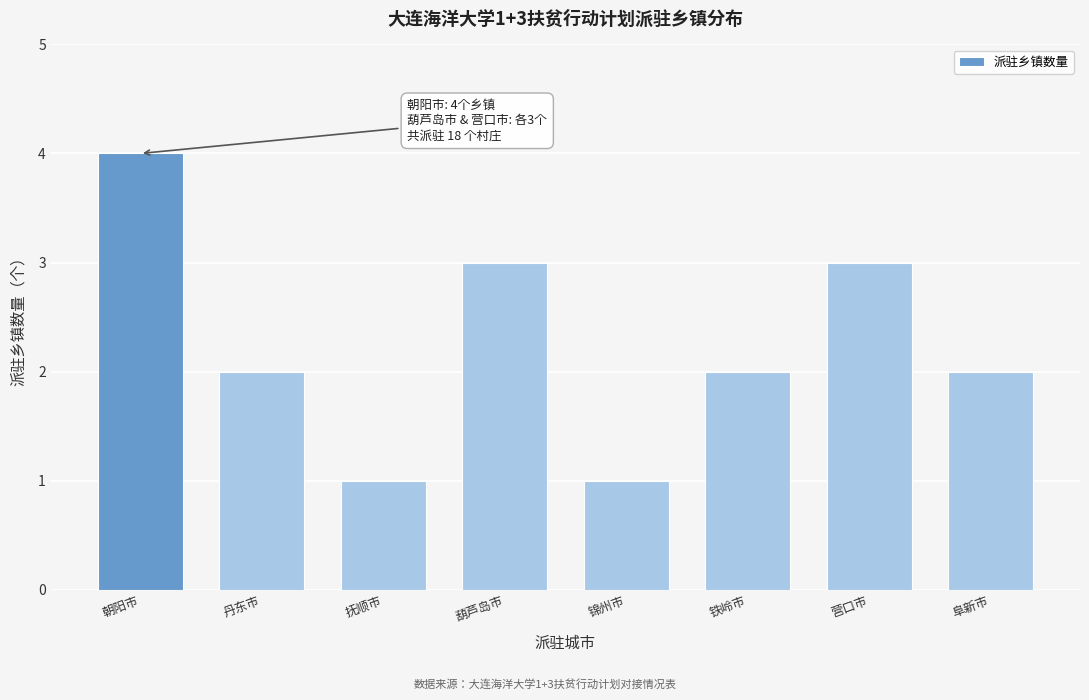

Reading left to right, extract all data points from this chart.

4	2	1	3	1	2	3	2